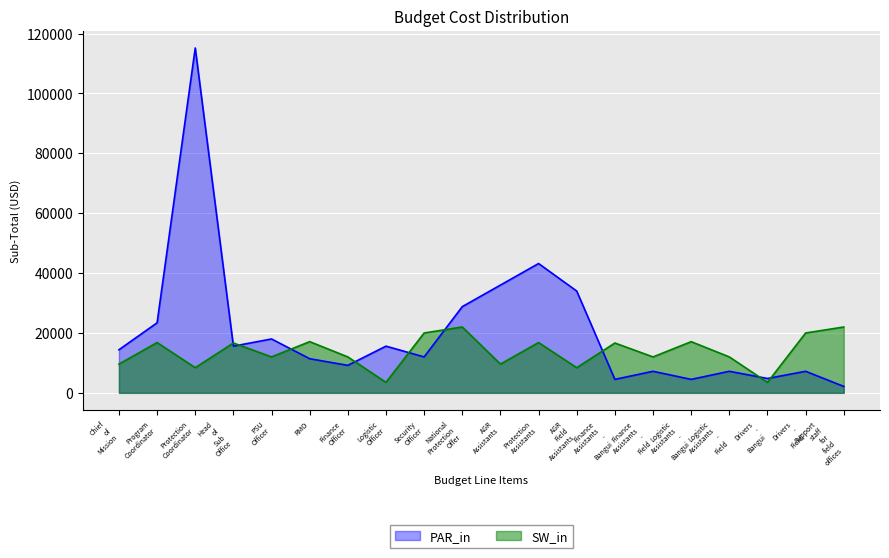

Which series has the widest spread of values?

PAR_in